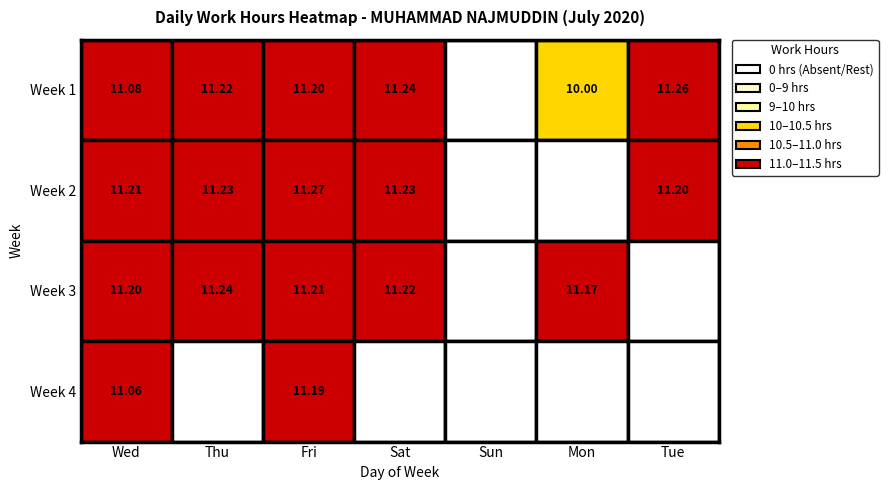

What is the difference between the second highest and minimum values in the Week2 series?

11.2